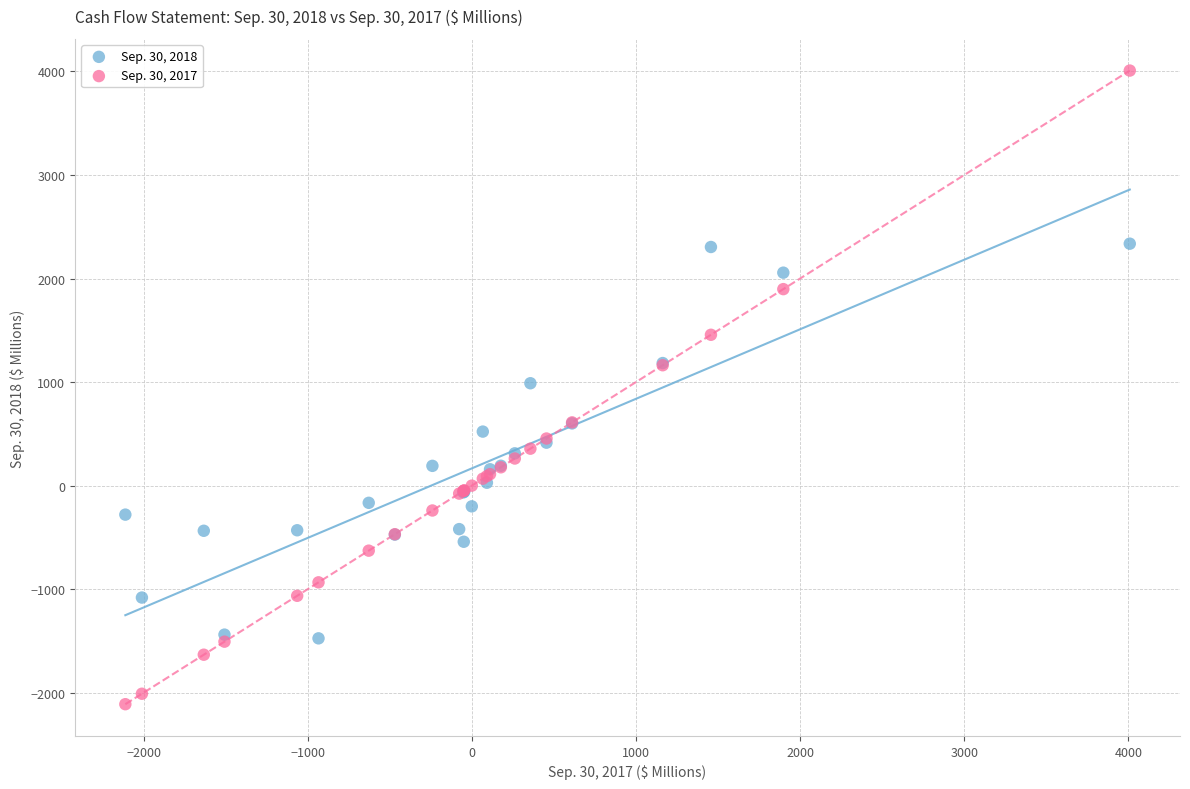

Which series reaches the minimum Y coordinate?

Sep. 30, 2017